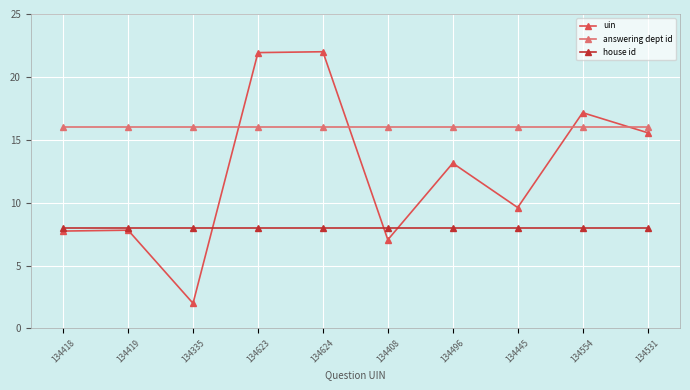

At how many categories does at least one series exceed 14?

10